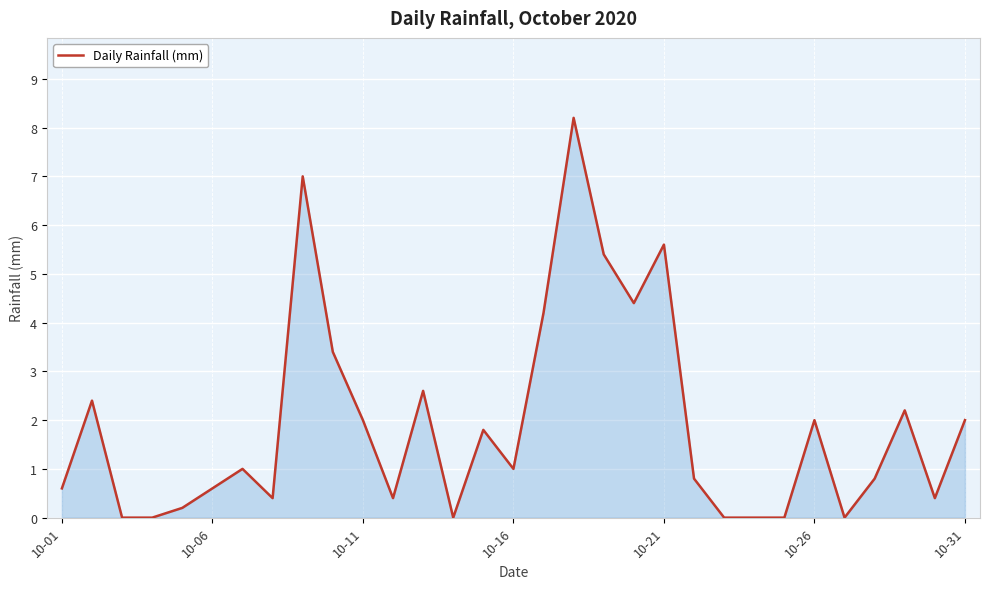

What is the difference between the maximum and minimum values?

8.2